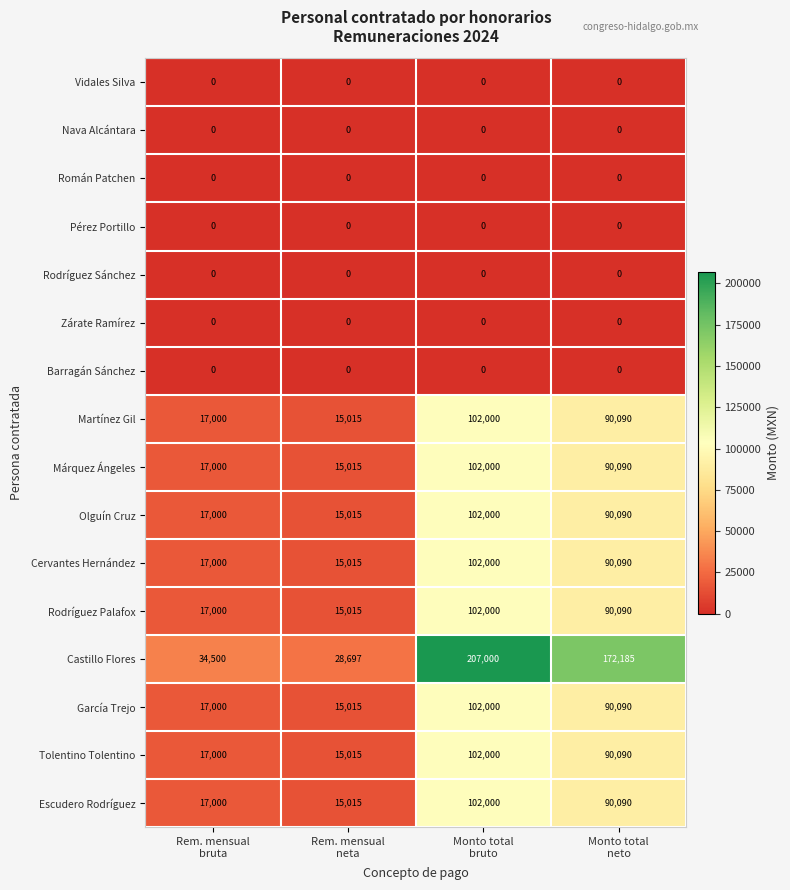

Which series has the largest total across all categories?

Castillo Flores